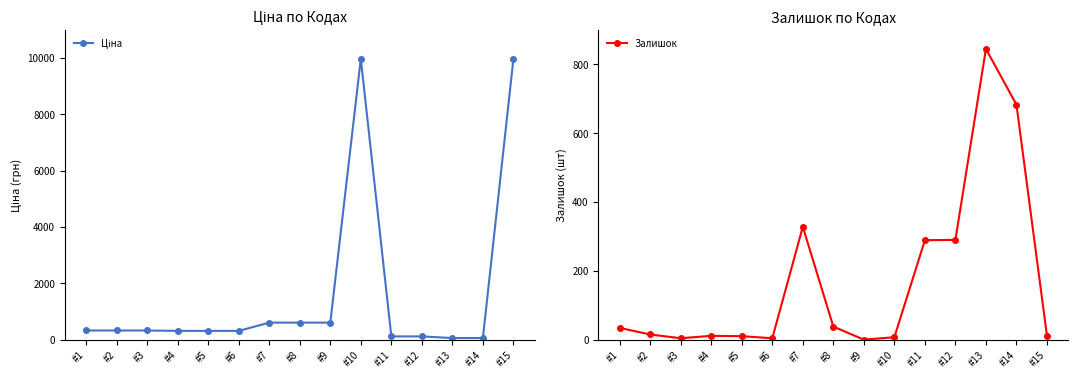

What is the value of the Ціна point at the 1st from the left?

324.8